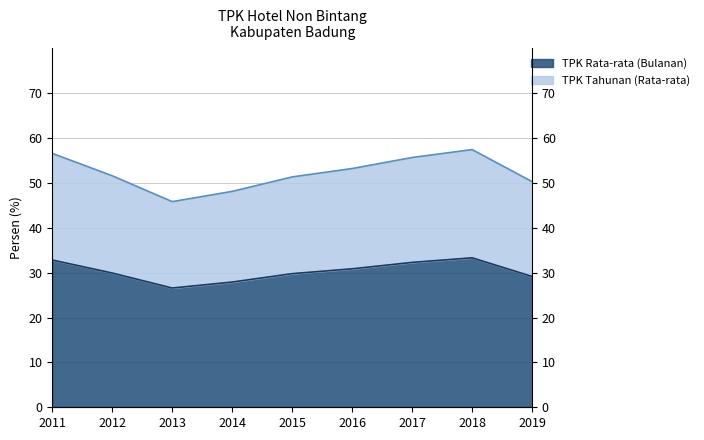

At which category does the chart reach its peak across all series?

2018